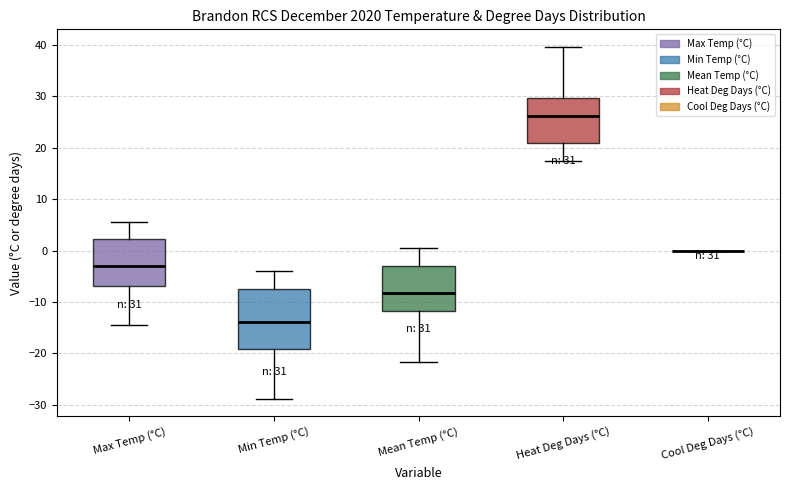

Which box is the tallest, from its lower edge to its upper edge?

Min Temp (°C)